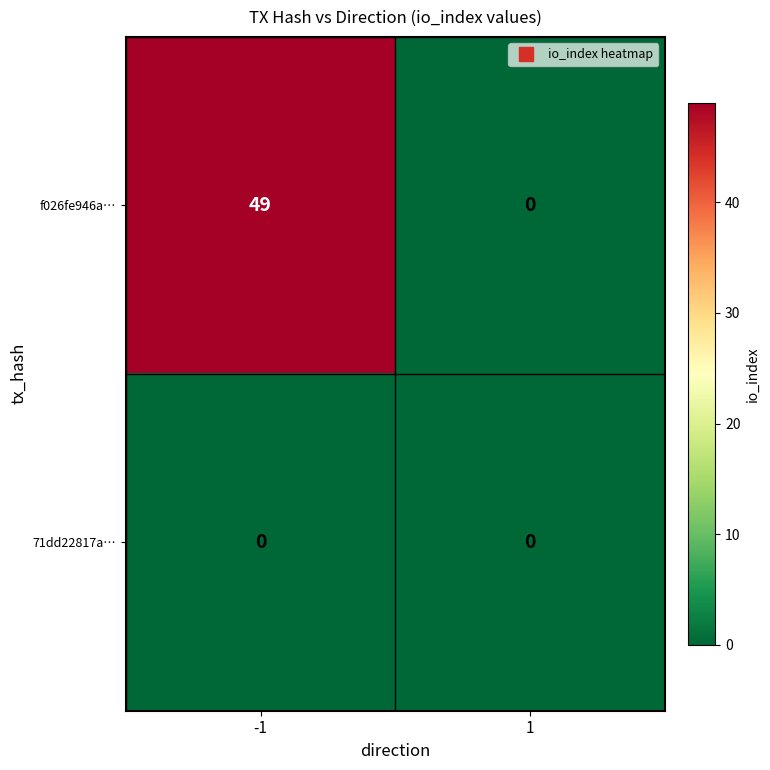

What is the greatest value displayed?

49